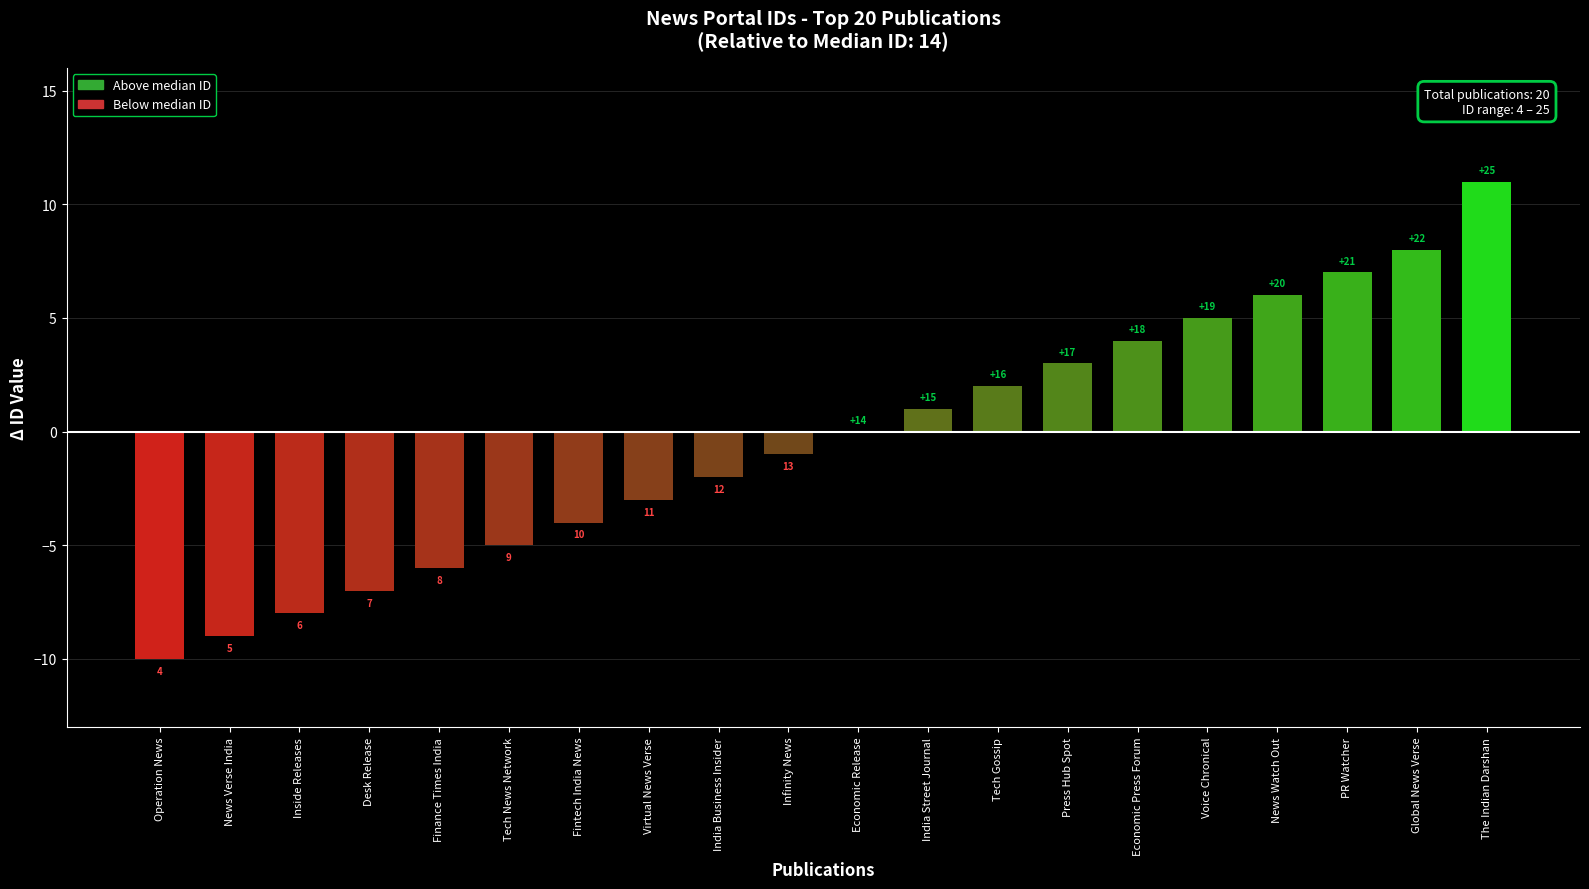

Are the bars horizontal?

No